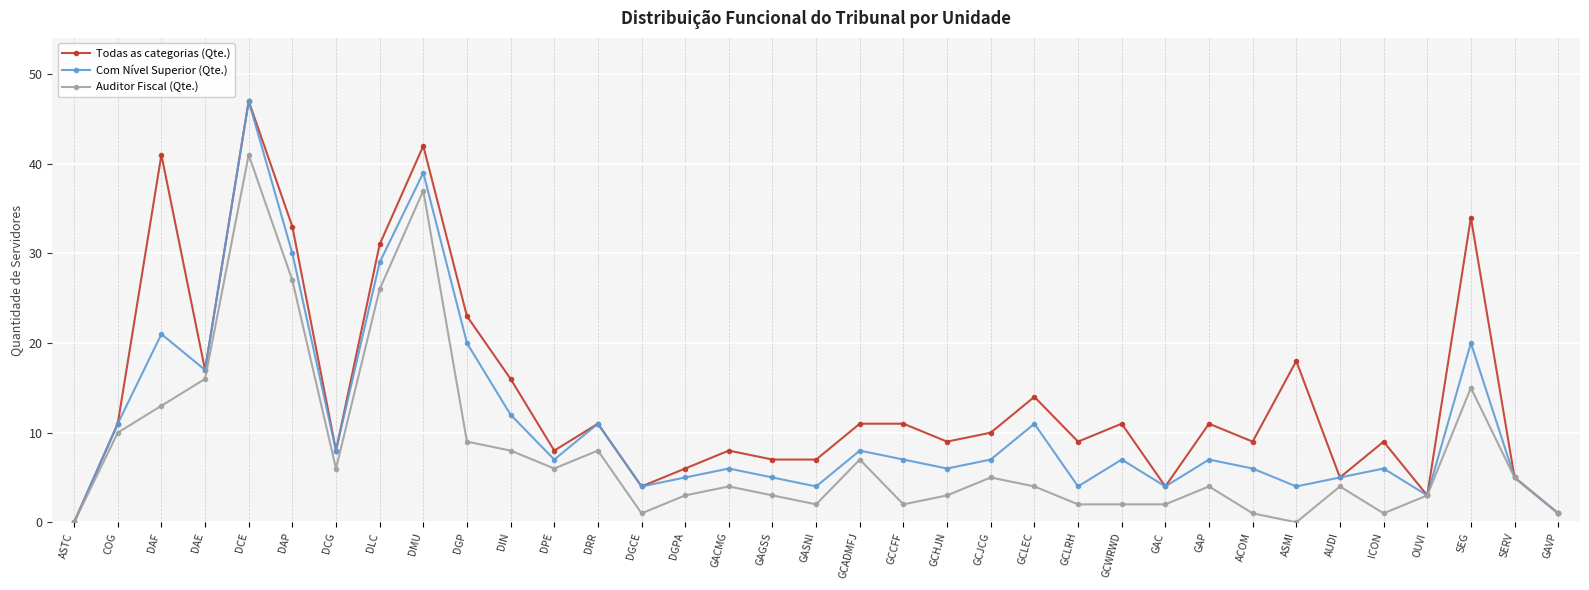

How many lines are shown in the chart?

3